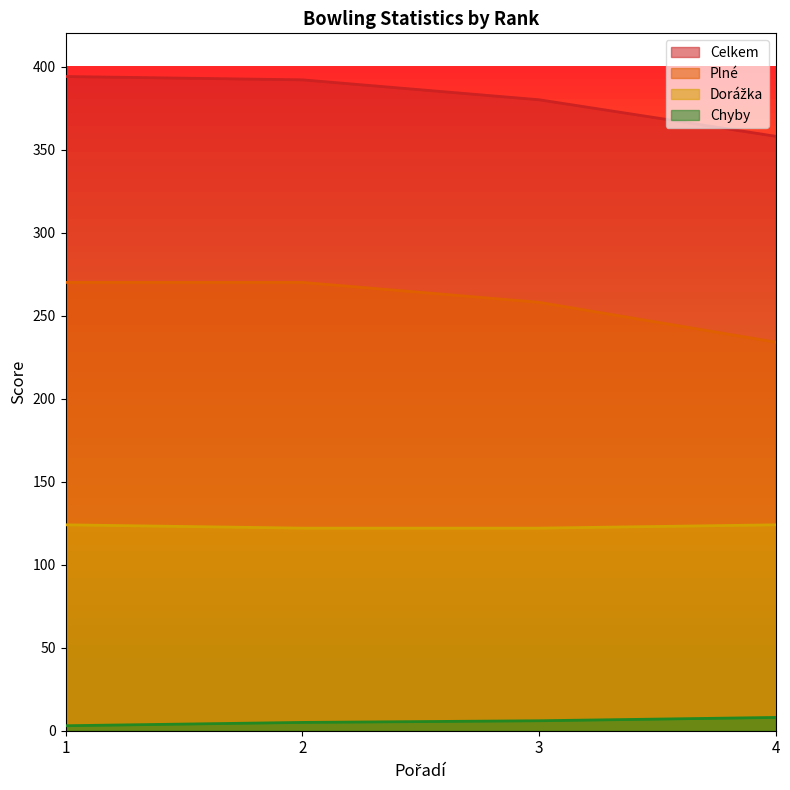

True or false: Dorážka and Celkem intersect in this chart.

False